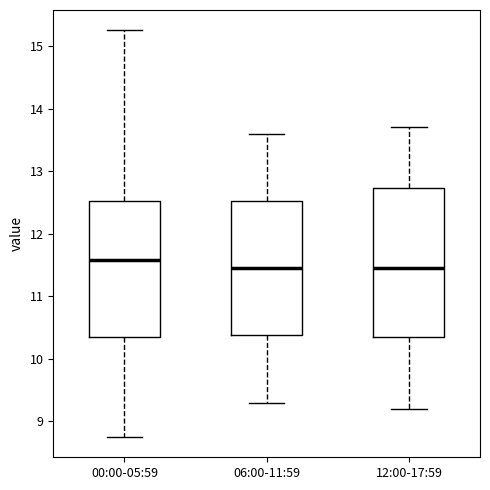

Reading left to right, read every box against the y-axis: the position of its median line, the range the box covers, and the ends of its whiskers. The values are not printed on the chart, so give them approximately, as read against the axis.

00:00-05:59: median 11.6, box 10.3 to 12.5, whiskers 8.8 to 15.3
06:00-11:59: median 11.5, box 10.4 to 12.5, whiskers 9.3 to 13.6
12:00-17:59: median 11.5, box 10.4 to 12.7, whiskers 9.2 to 13.7